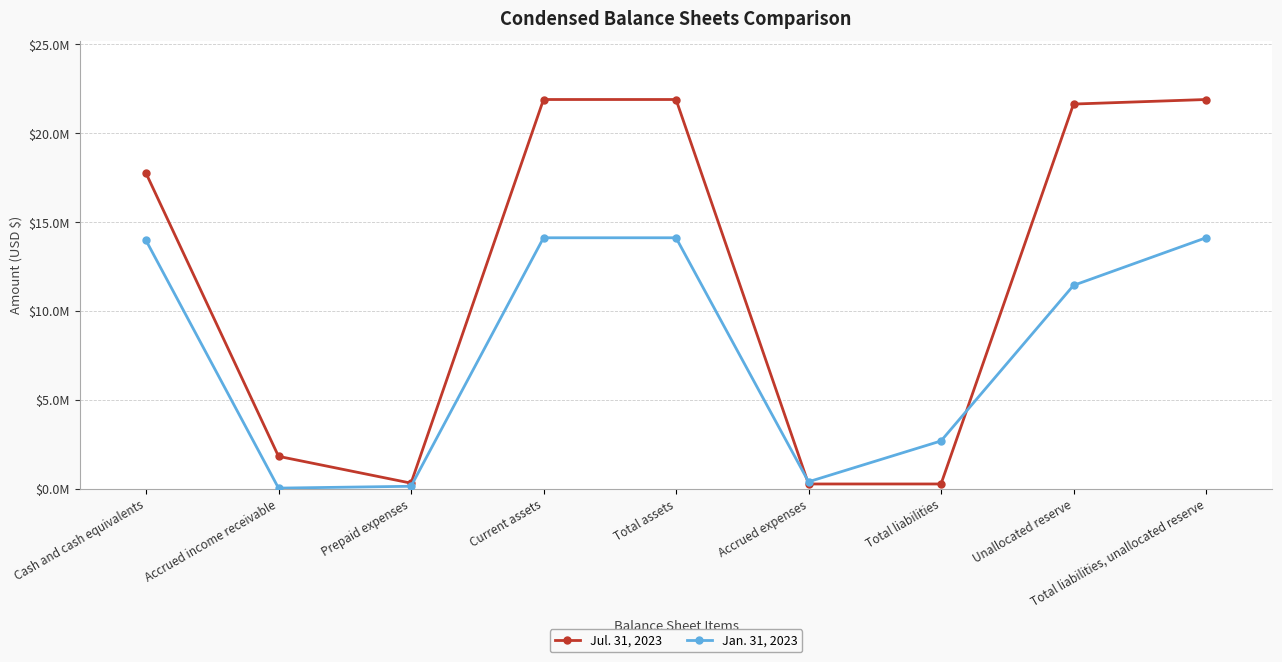

What is the difference between the highest and lowest values at Total liabilities?

2422647